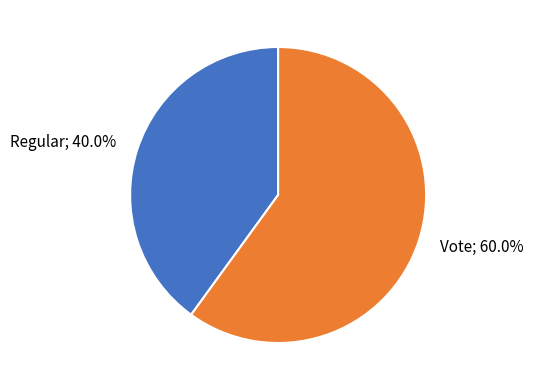

Which has a higher value, Vote; 60.0% or Regular; 40.0%?

Vote; 60.0%